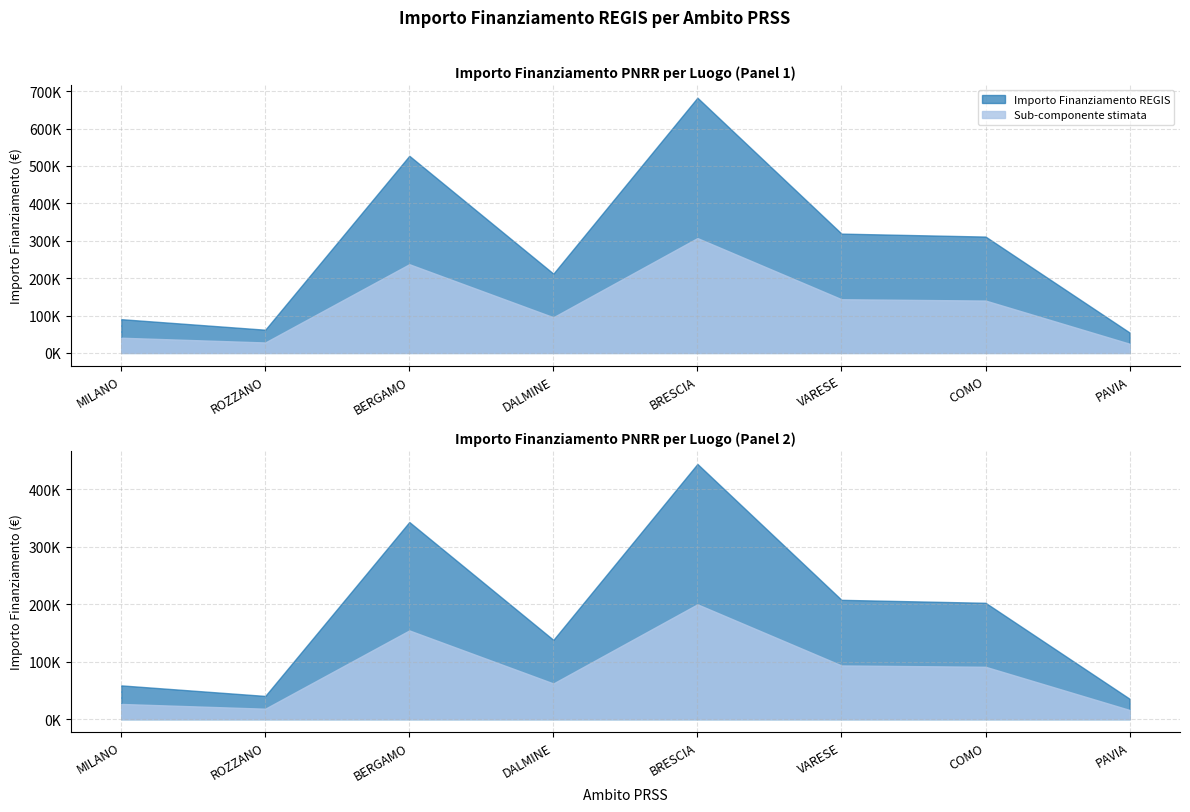

How many distinct data groups are displayed?

2